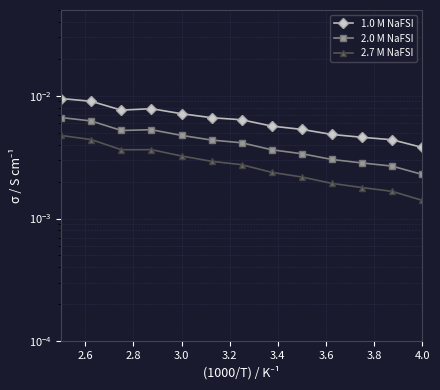

Is this an area chart (filled region under the line)?

No